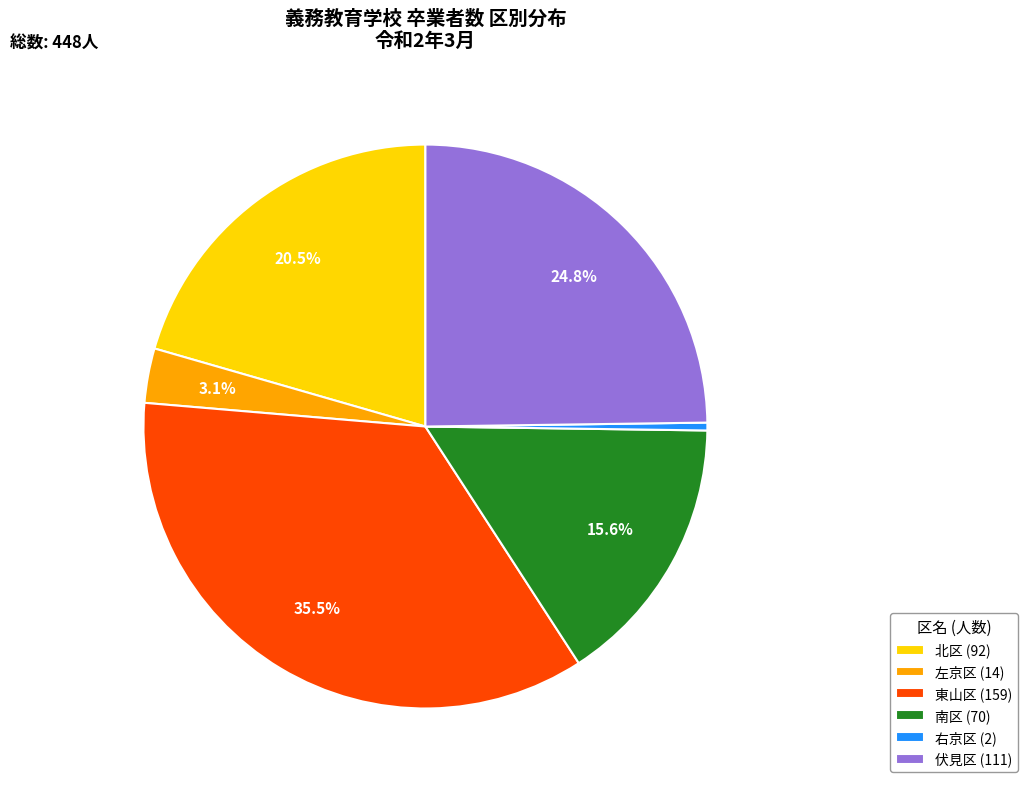

Which has a higher value, 南区 or 伏見区?

伏見区